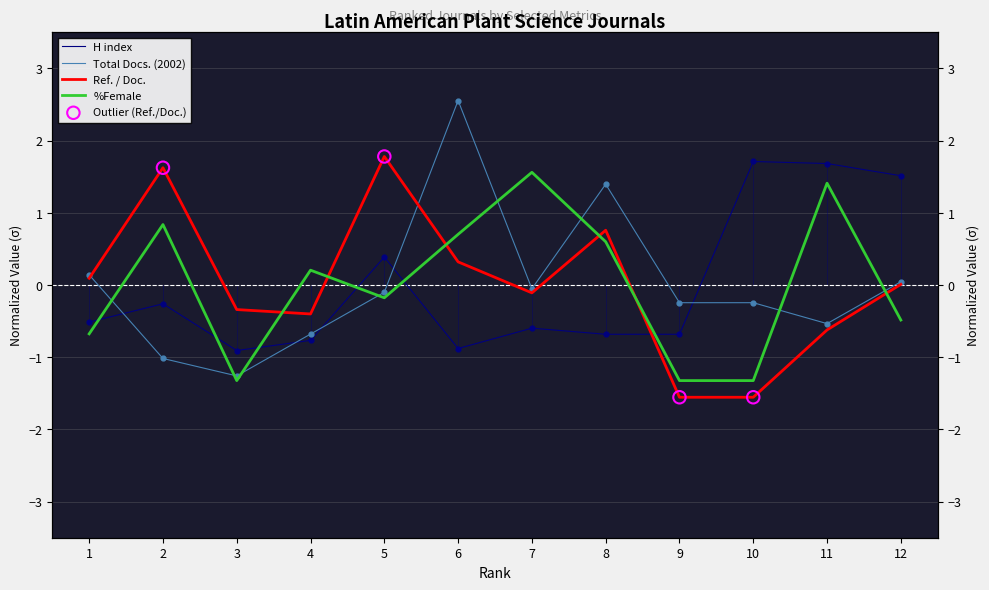

What is the total value across all series at 9?

-3.8